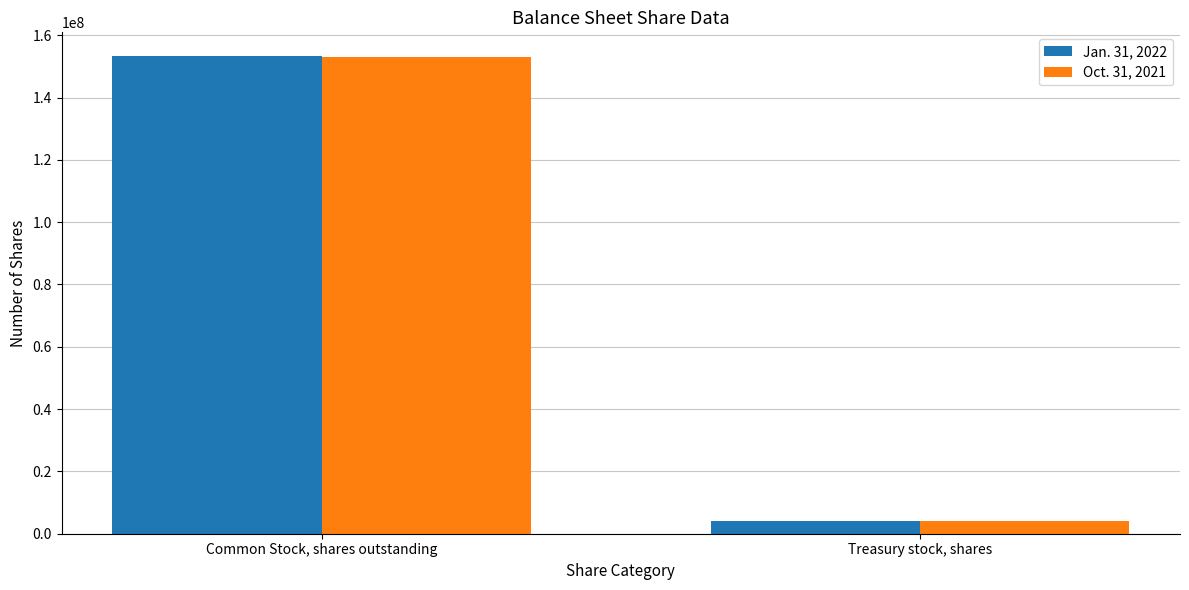

How many series are shown in this chart?

2